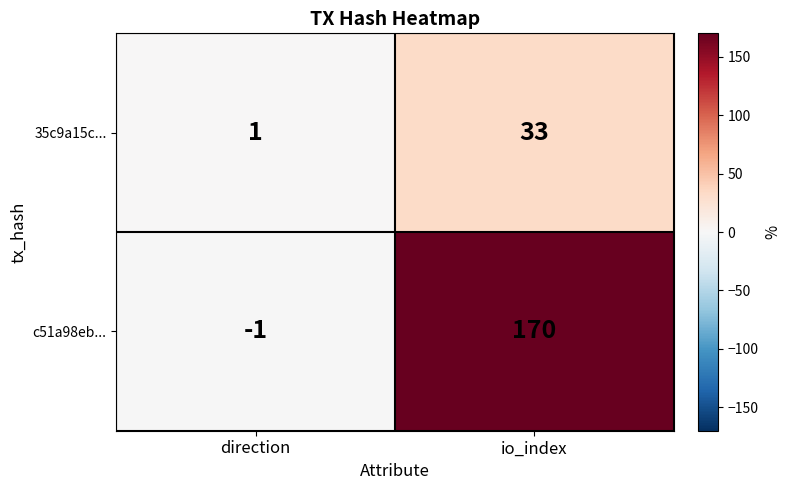

What is the spread (max minus min) of values at io_index?

137